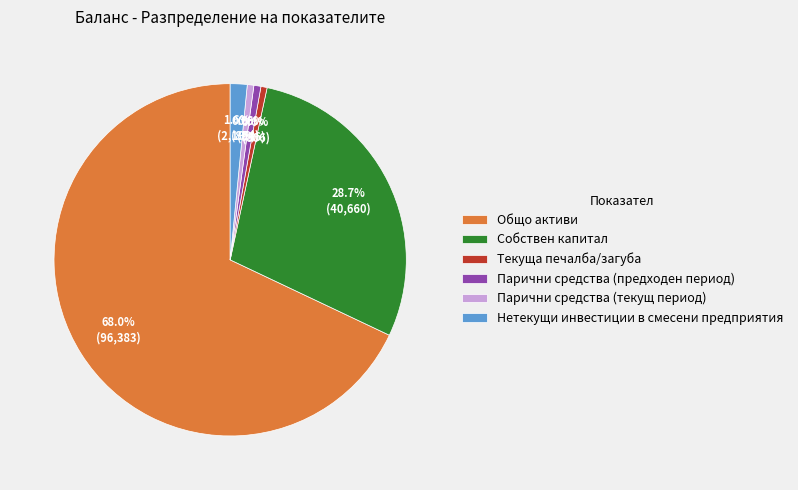

Count the number of slices in the pie.

6